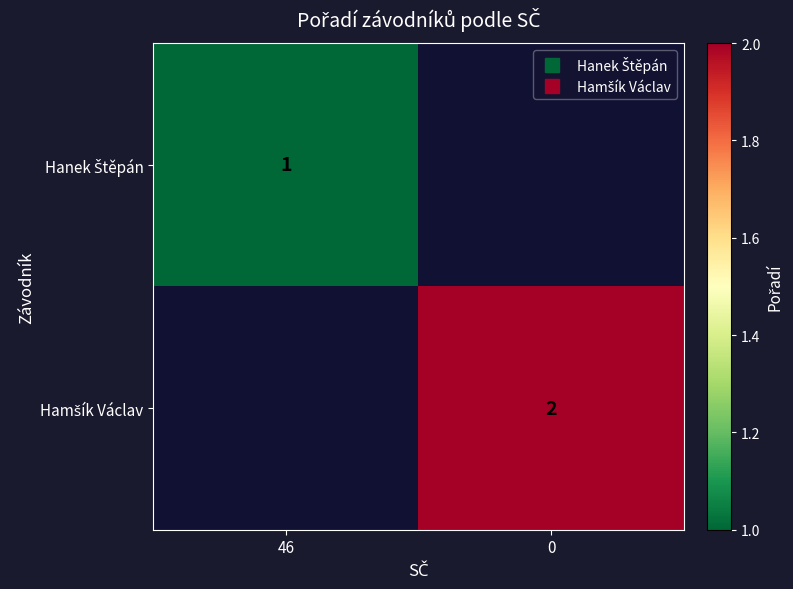

At how many categories does at least one series exceed 1?

1